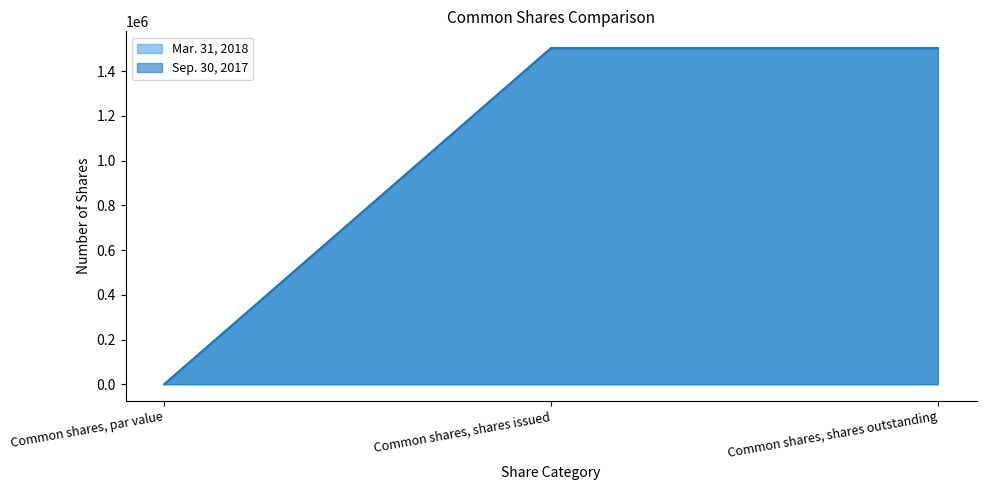

How many categories are shown in the chart?

3